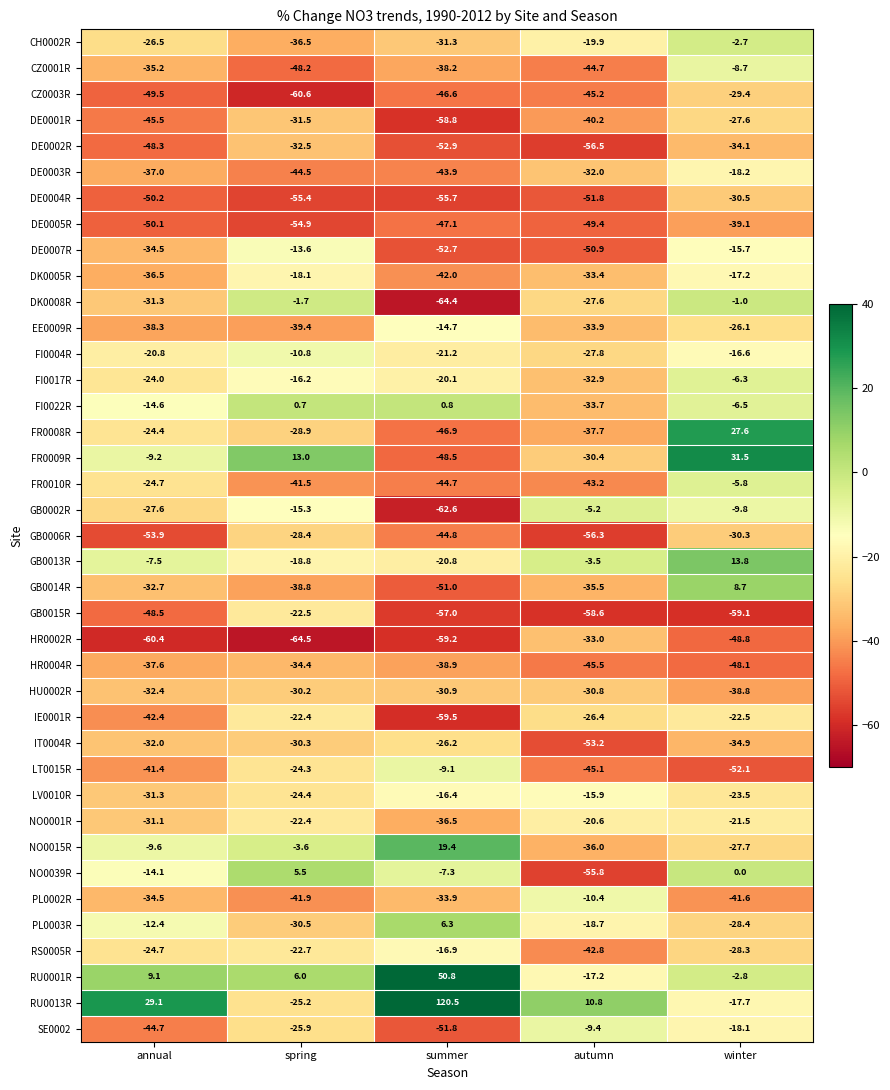

What is the average value of the RU0013R series?

23.5